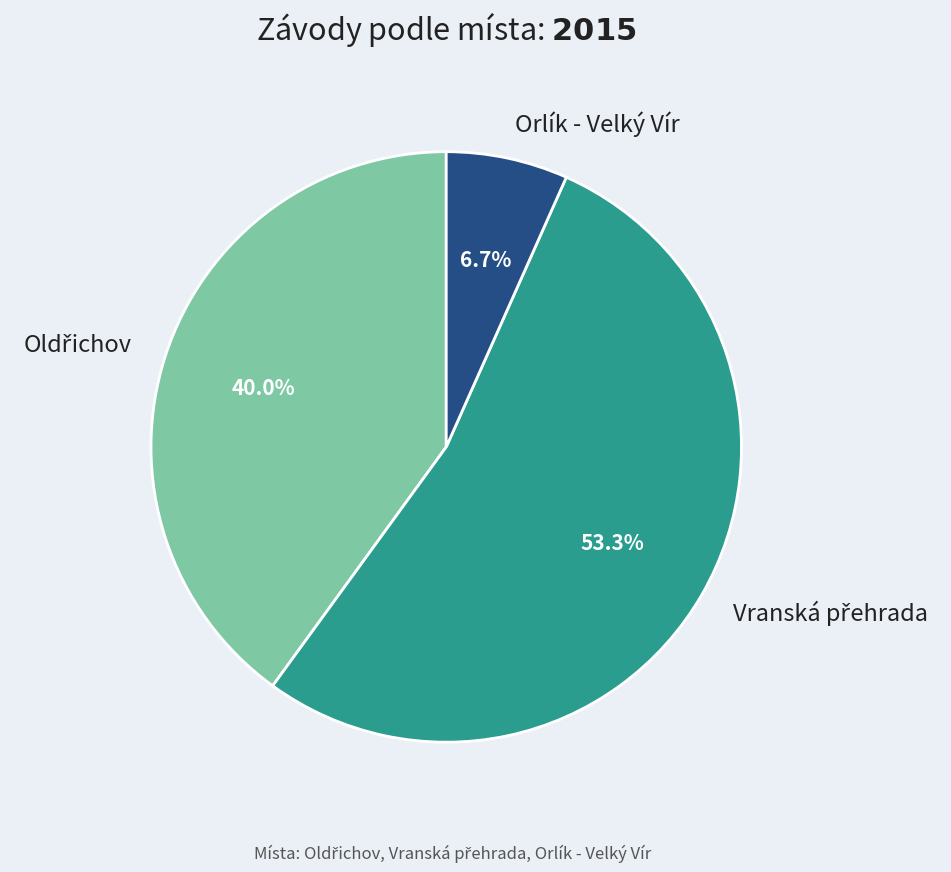

Does any single category account for the majority?

Yes